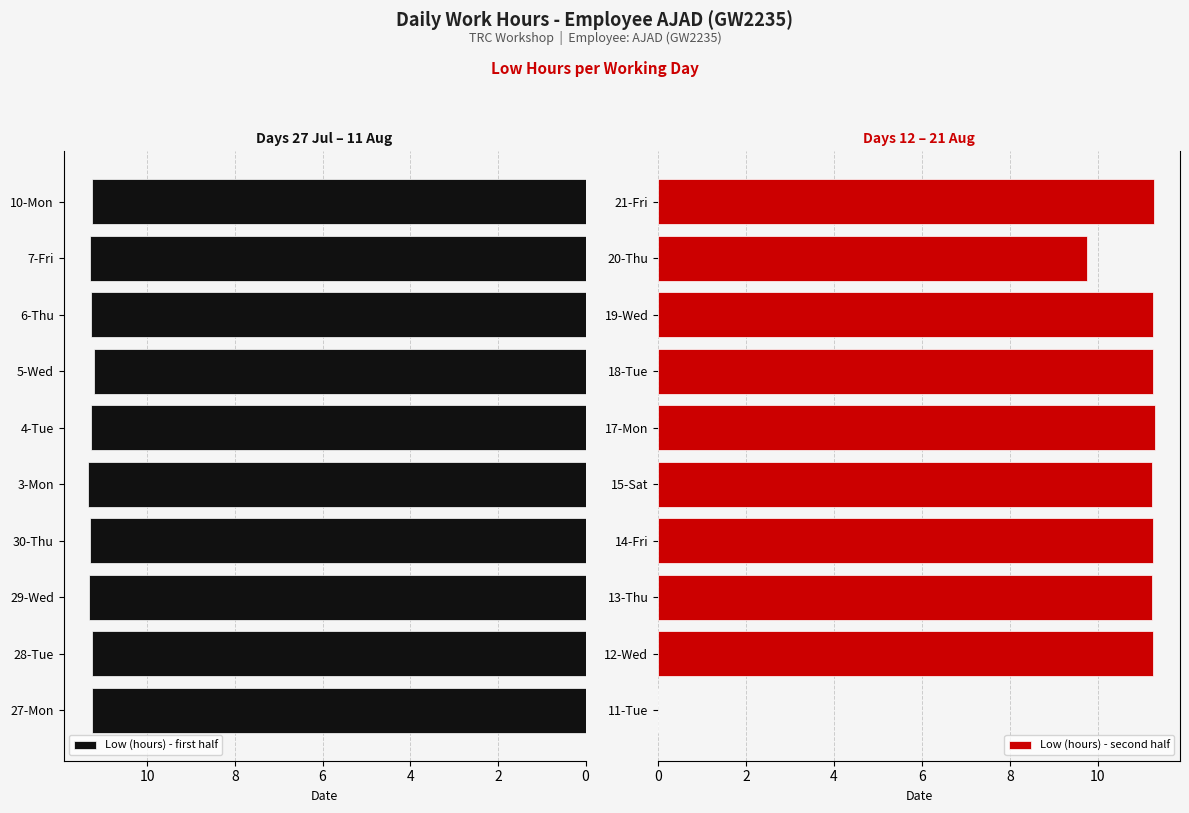

What is the maximum value for Low (hours) - first half?

11.3